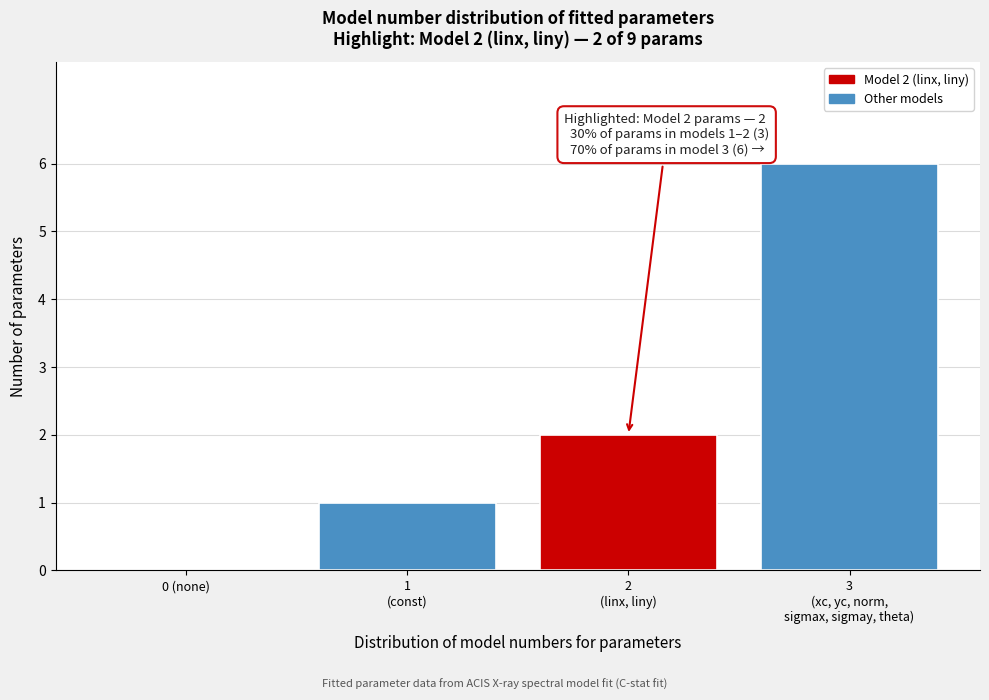

What is the maximum value shown in the chart?

6